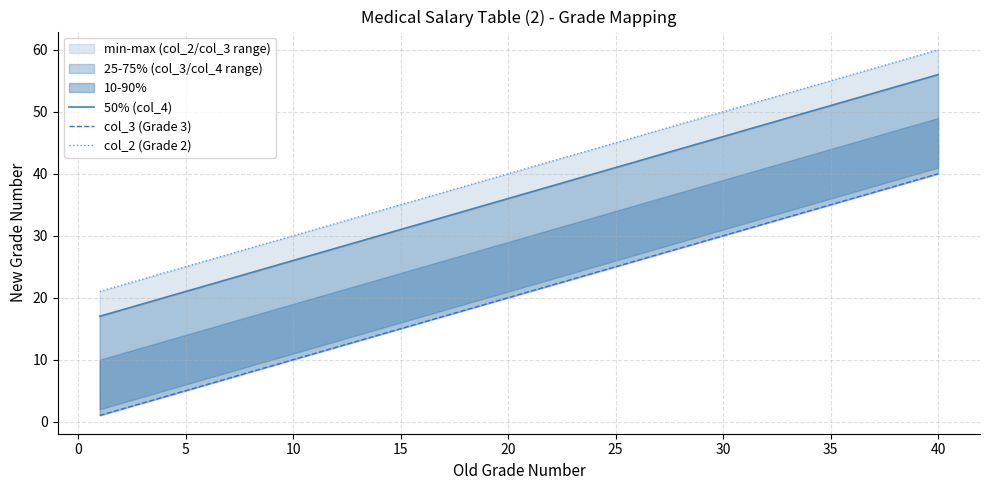

Rank the series by their average value, from lowest to highest.

col_3 (Grade 3), 50% (col_4), col_2 (Grade 2)